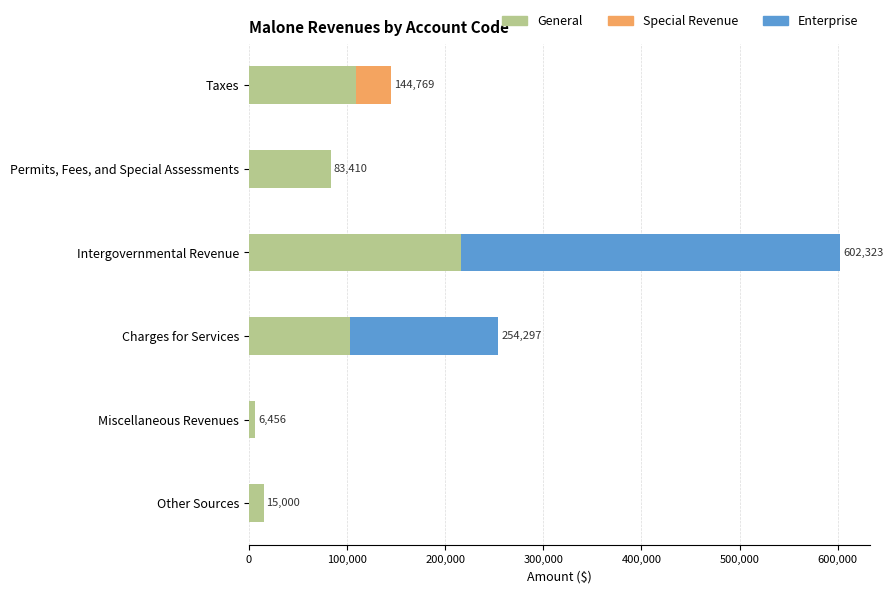

True or false: General has a value of 59642 at Taxes.

False